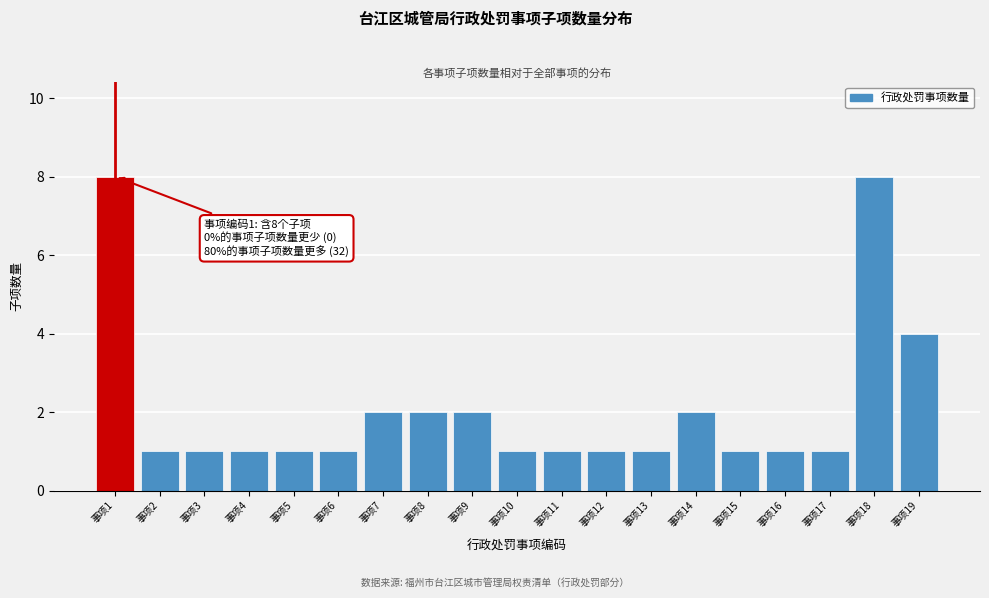

Reading left to right, extract all data points from this chart.

8	1	1	1	1	1	2	2	2	1	1	1	1	2	1	1	1	8	4